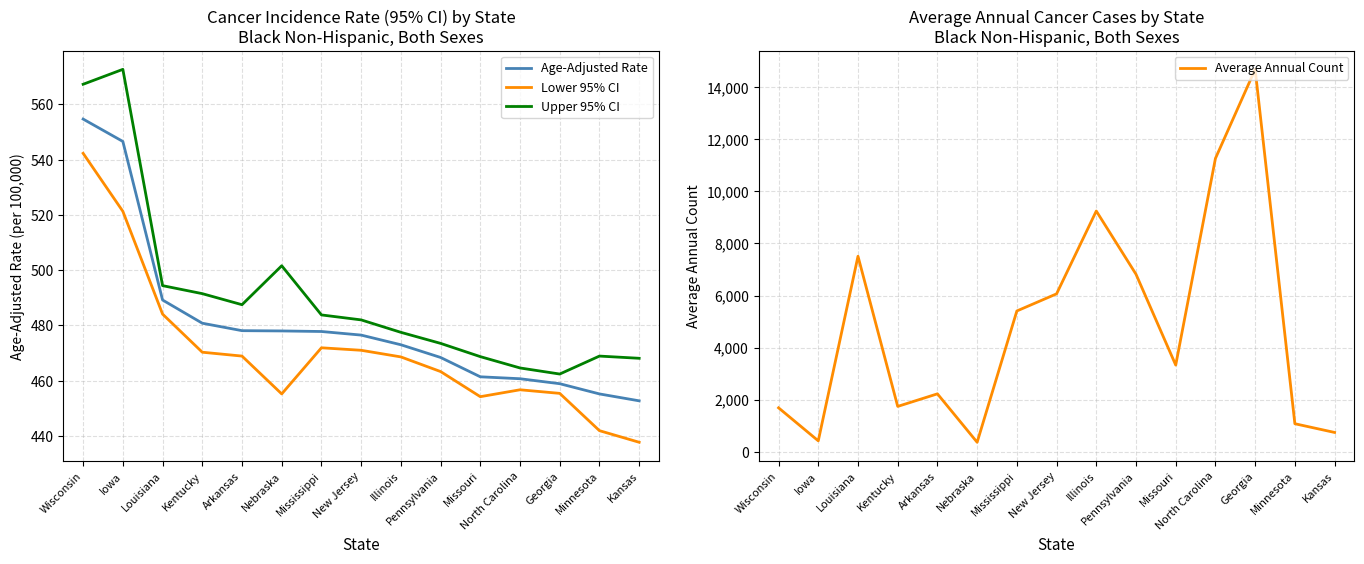

How many data points in Lower 95% CI are less than 468?

7